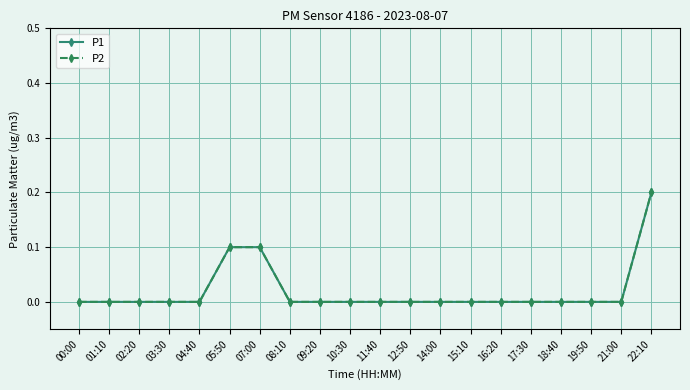

True or false: P2 and P1 cross at least once.

False